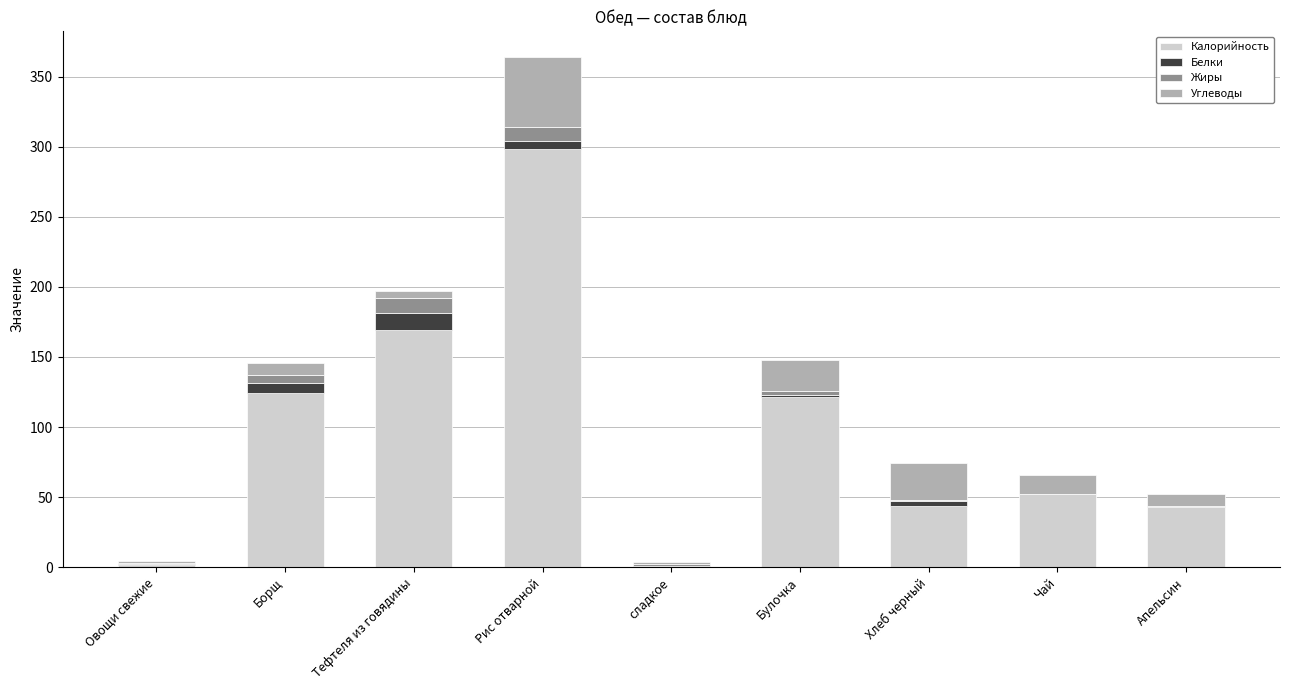

What is the sum of the Калорийность values at Чай and Тефтеля из говядины?

221.0